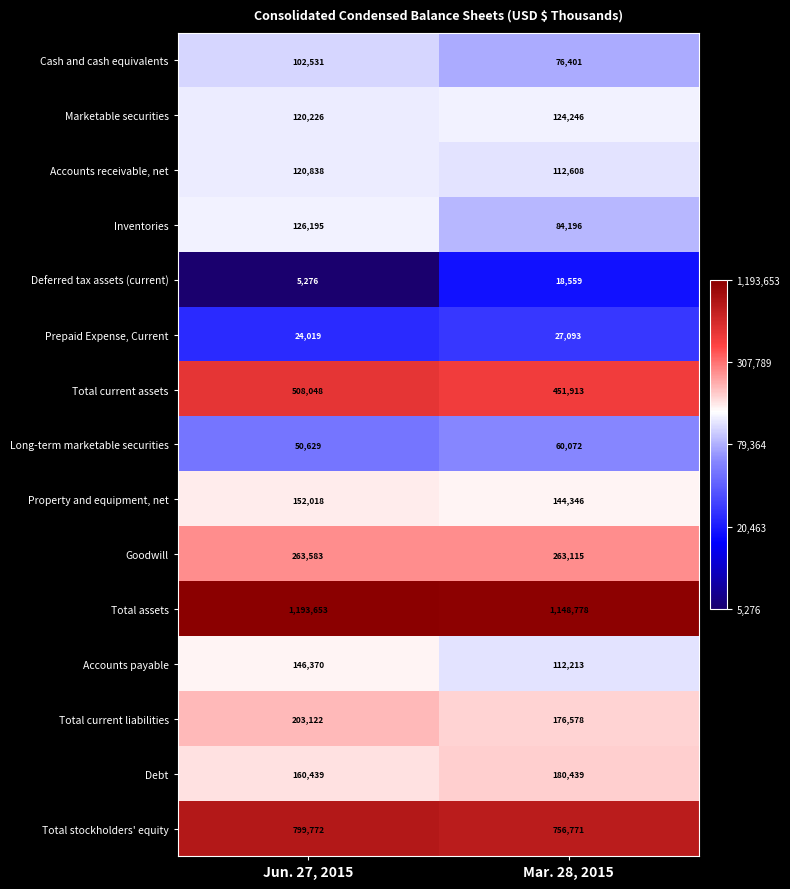

At Jun. 27, 2015, list the series in order from largest to smallest.

Total assets, Total stockholders' equity, Total current assets, Goodwill, Total current liabilities, Debt, Property and equipment, net, Accounts payable, Inventories, Accounts receivable, net, Marketable securities, Cash and cash equivalents, Long-term marketable securities, Prepaid Expense, Current, Deferred tax assets (current)